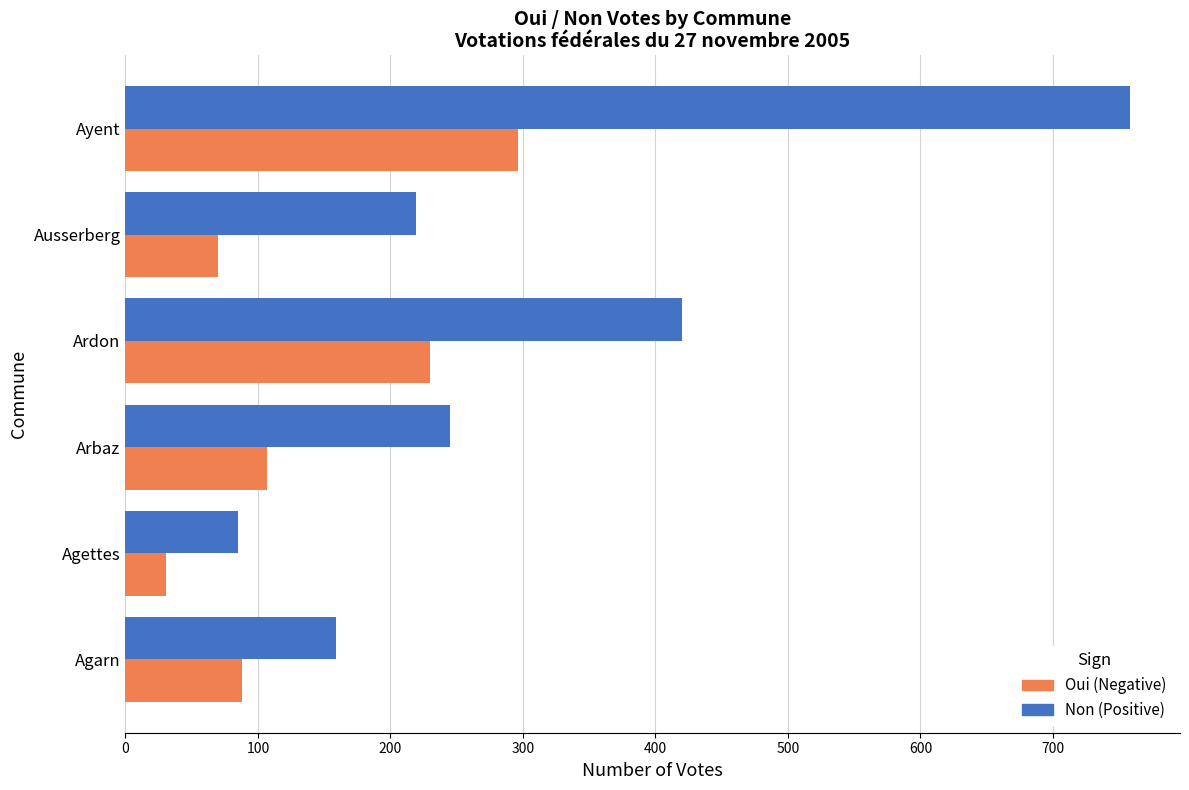

What is the difference between the highest and lowest values at Ardon?

190